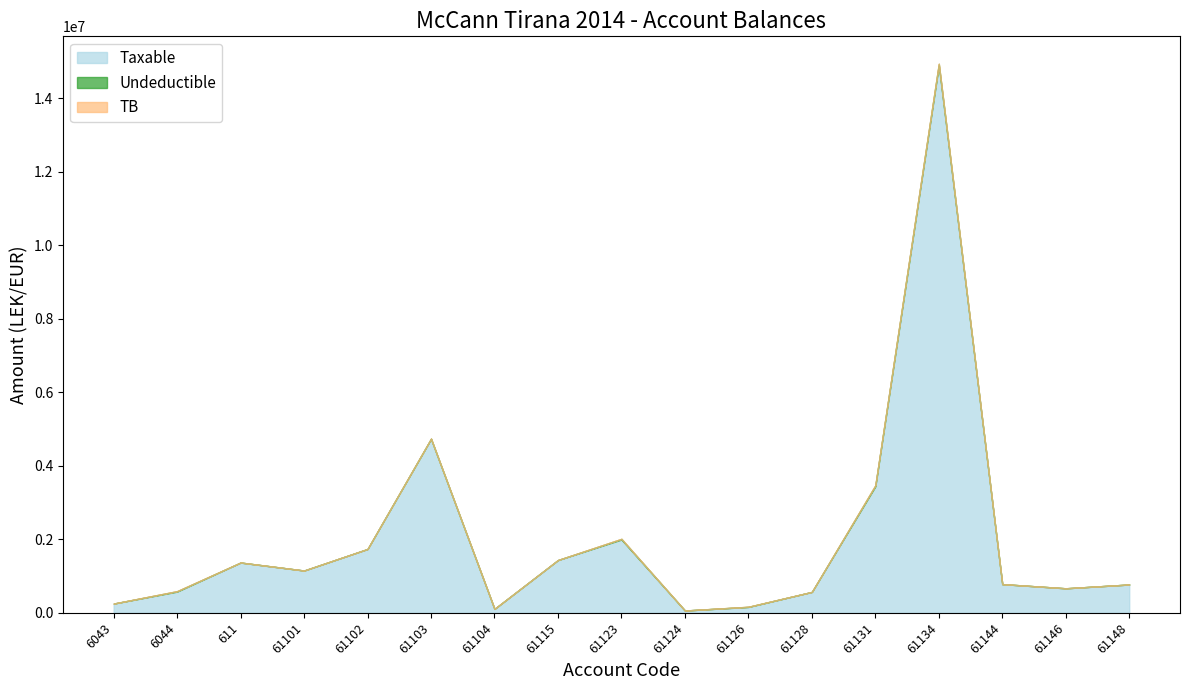

Is it true that TB equals 105900.0 at 61104?

True